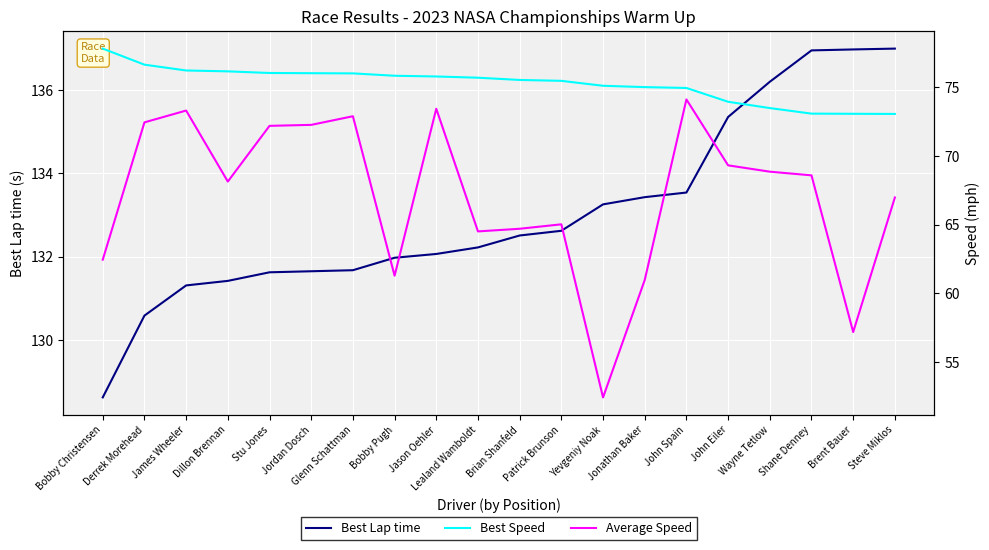

The value of Best Lap time at James Wheeler is 131.3. True or false?

True